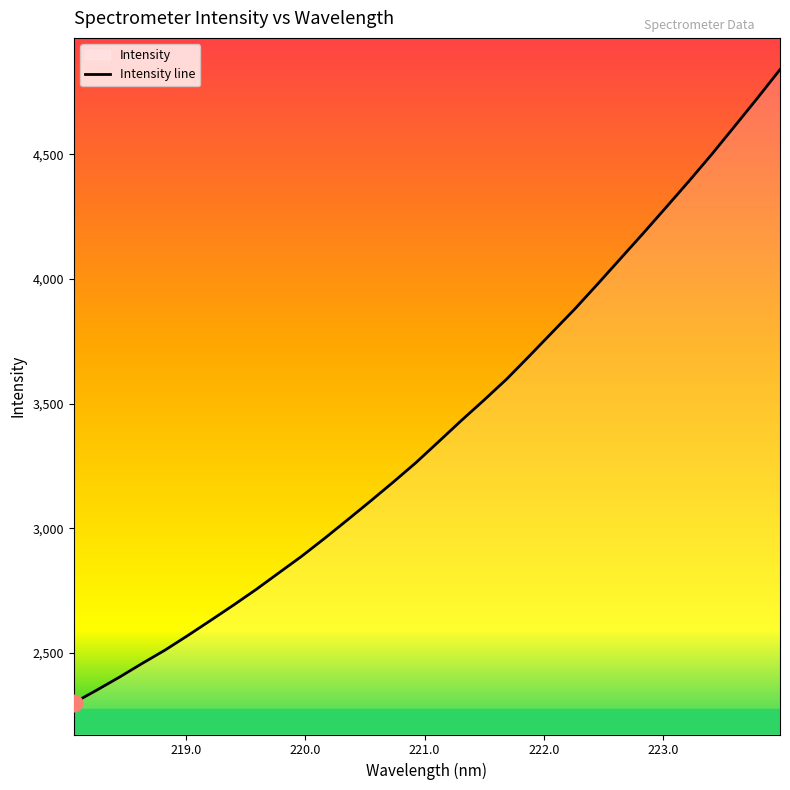

What is the maximum value shown in the chart?

4839.1